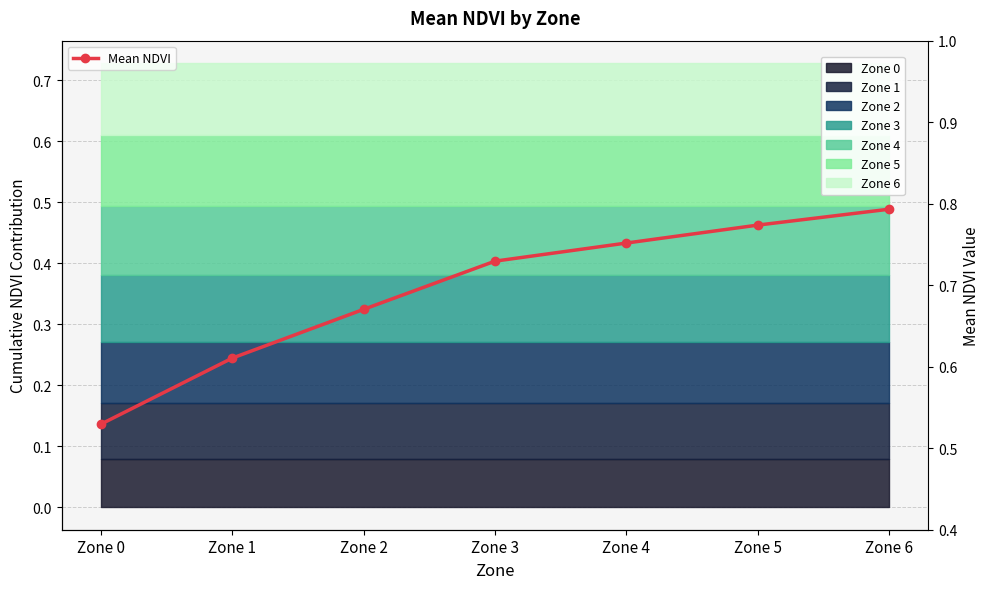

Rank the categories by value from highest to lowest.

Zone 6, Zone 5, Zone 4, Zone 3, Zone 2, Zone 1, Zone 0